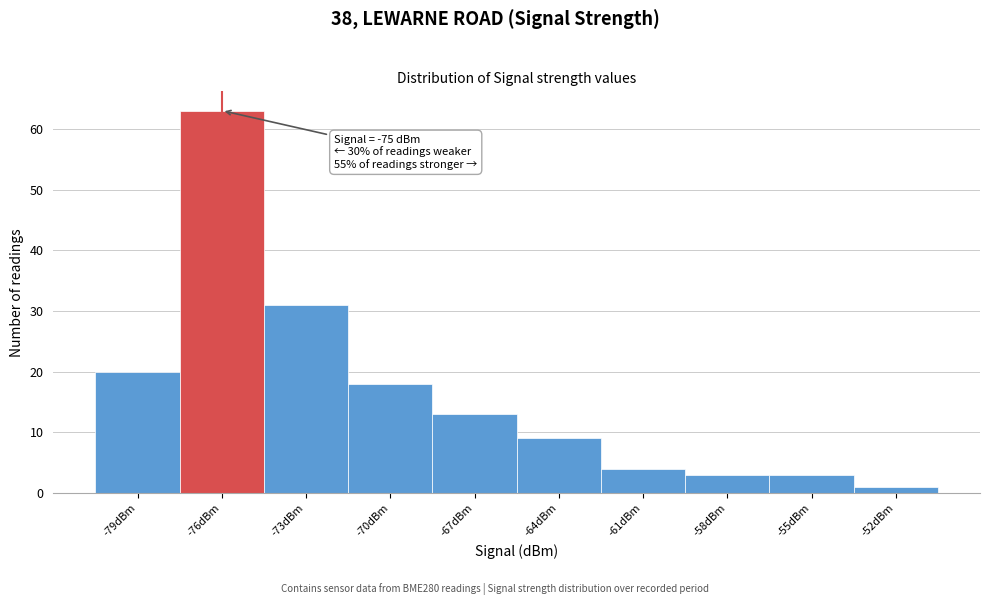

Reading left to right, transcribe all the data shown in this chart.

20	63	31	18	13	9	4	3	3	1